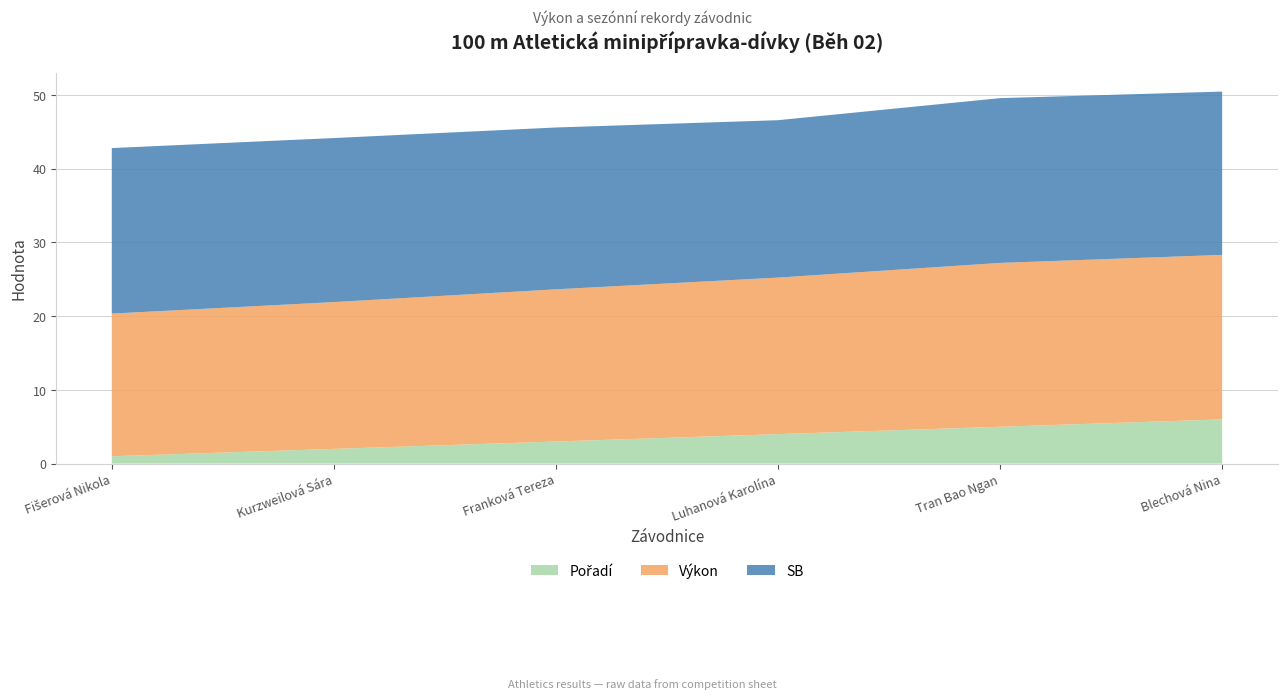

Reading left to right, list all the values displayed in this chart.

Pořadí: Fišerová Nikola=1.0	Kurzweilová Sára=2.0	Franková Tereza=3.0	Luhanová Karolína=4.0	Tran Bao Ngan=5.0	Blechová Nina=6.0
Výkon: Fišerová Nikola=19.3	Kurzweilová Sára=19.9	Franková Tereza=20.6	Luhanová Karolína=21.2	Tran Bao Ngan=22.2	Blechová Nina=22.3
SB: Fišerová Nikola=22.4	Kurzweilová Sára=22.2	Franková Tereza=21.9	Luhanová Karolína=21.3	Tran Bao Ngan=22.3	Blechová Nina=22.1